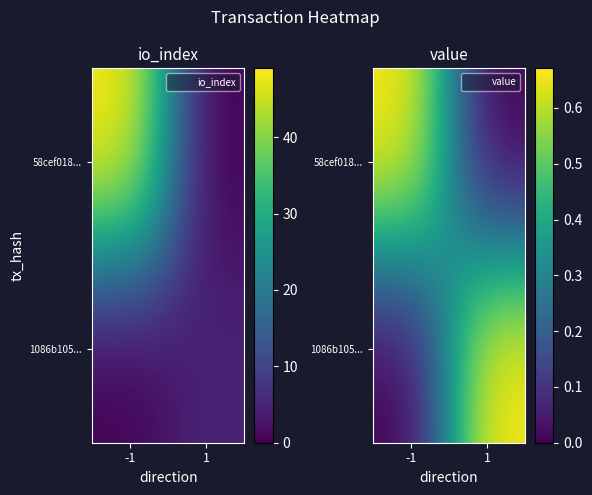

Rank the series by their maximum value, from highest to lowest.

58cef018..., 1086b105...